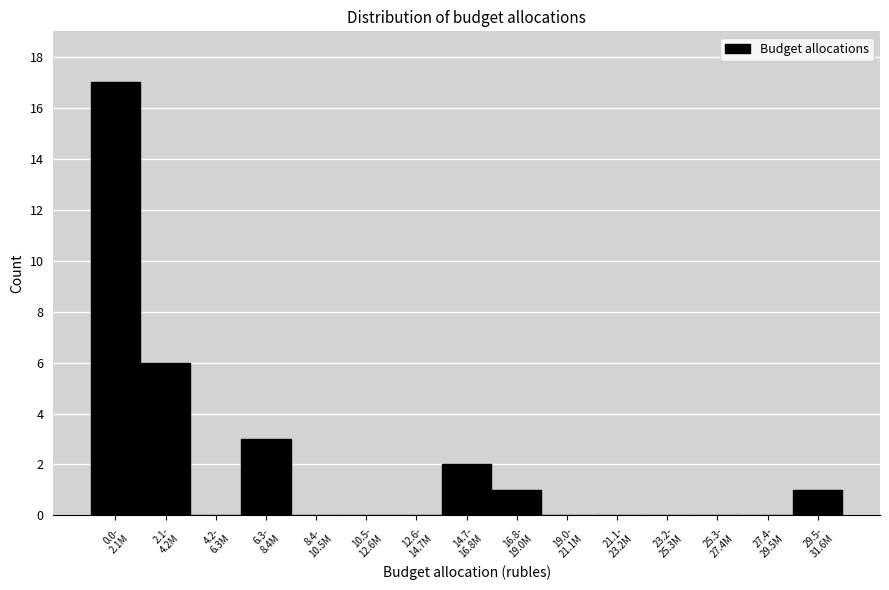

What is the sum of all values?

30